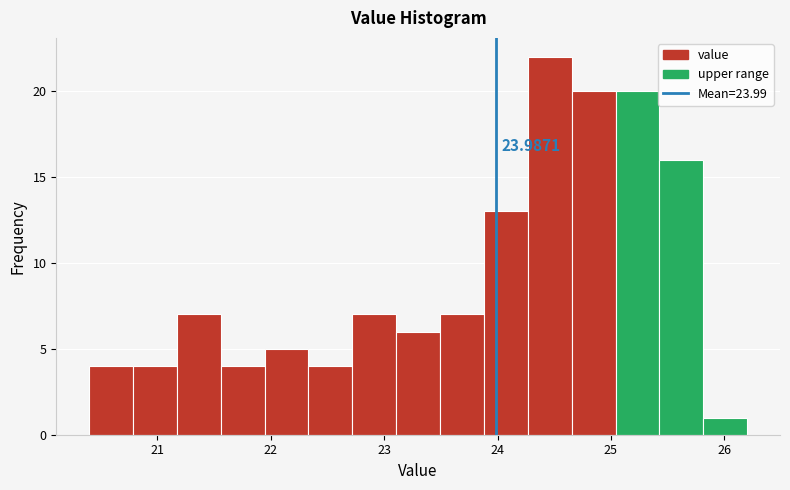

Read against the x-axis, roughly where is the centre of the tallest bar?

24.5